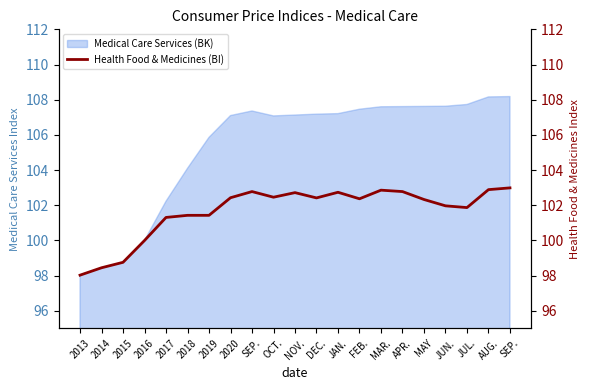

How many data points are above 102?

12